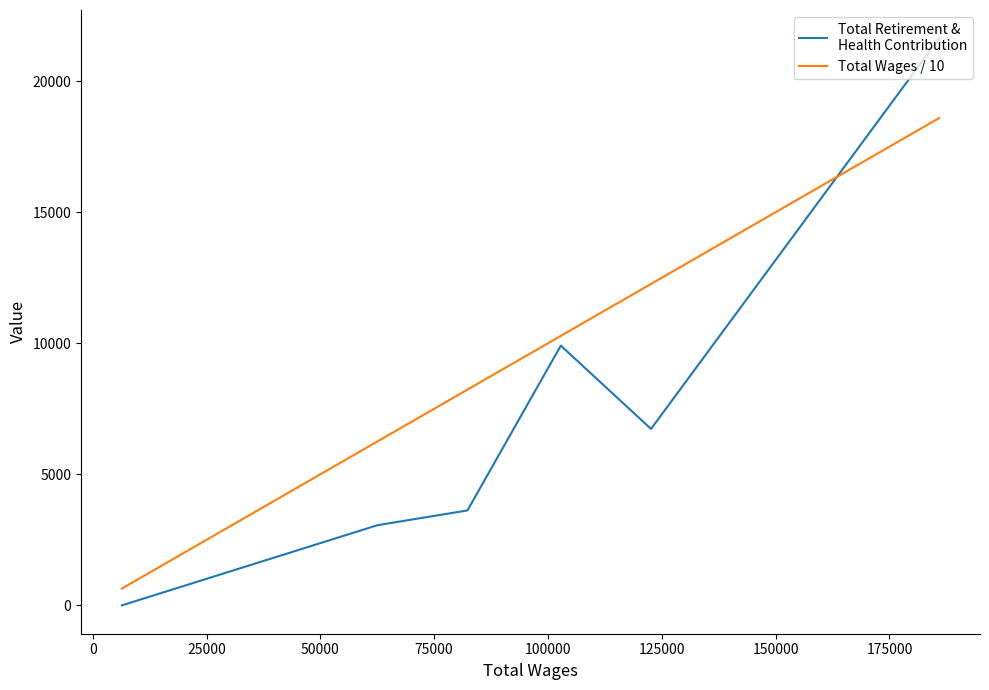

True or false: Total Wages / 10 has a value of 8826.0 at −25000.

False